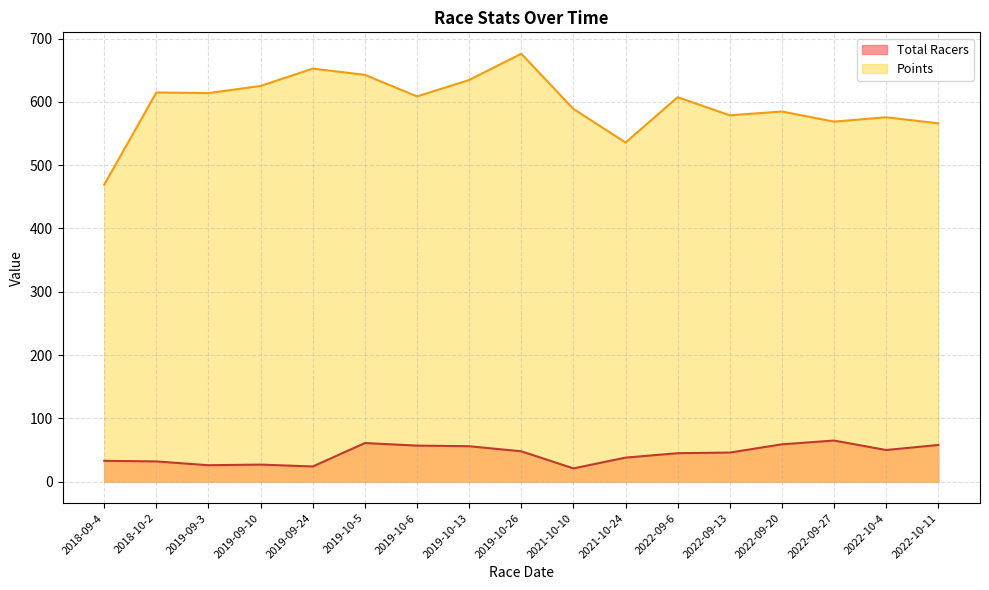

The Total Racers series shows 35.5 at 2019-10-6. True or false?

False